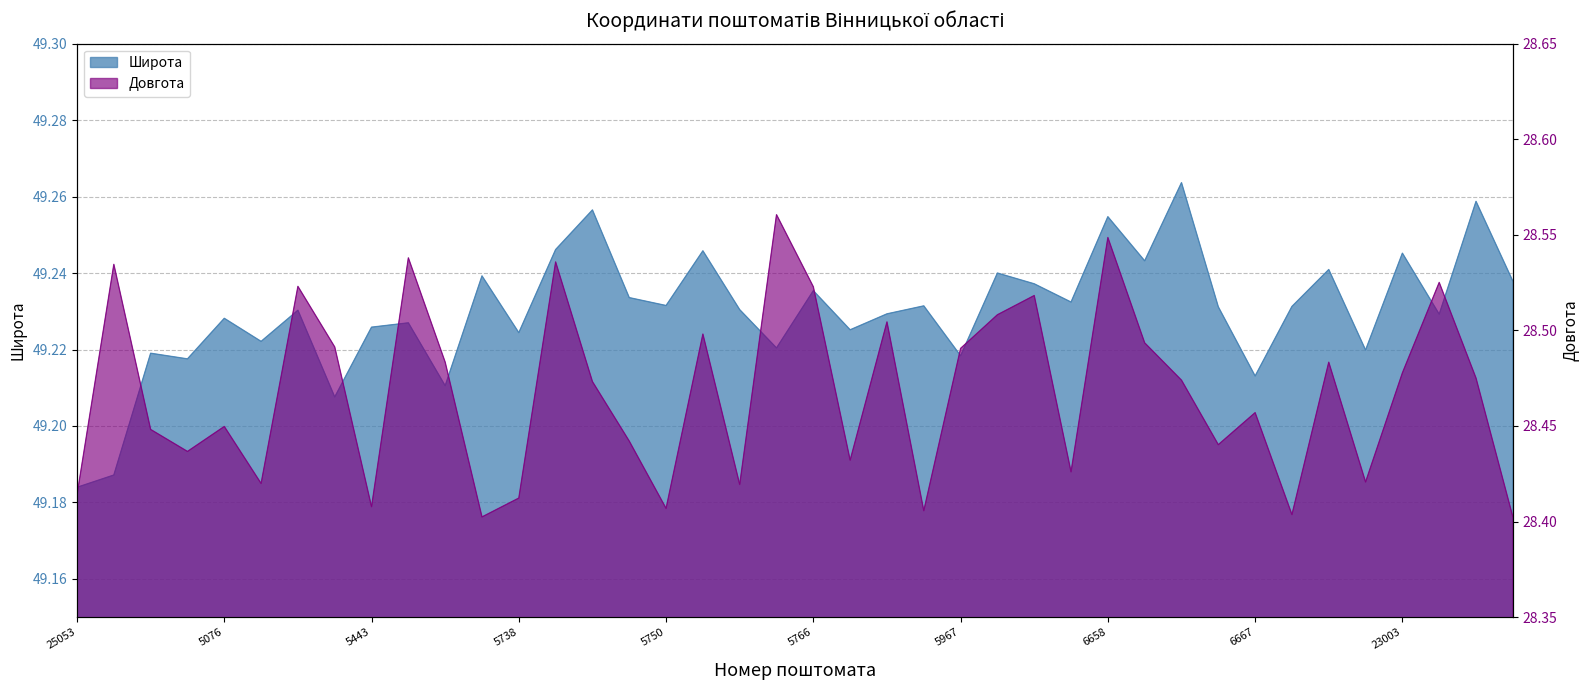

List the labels in order of Довгота value, smallest first.

5502, 25338, 6668, 5860, 5750, 5443, 5738, 25053, 5764, 5149, 23002, 6275, 5829, 5075, 6663, 5747, 5073, 5076, 6667, 5740, 6660, 25191, 23003, 6669, 5501, 5967, 5442, 6659, 5763, 5845, 5990, 6015, 5766, 5185, 25177, 6671, 5739, 5500, 6658, 5765